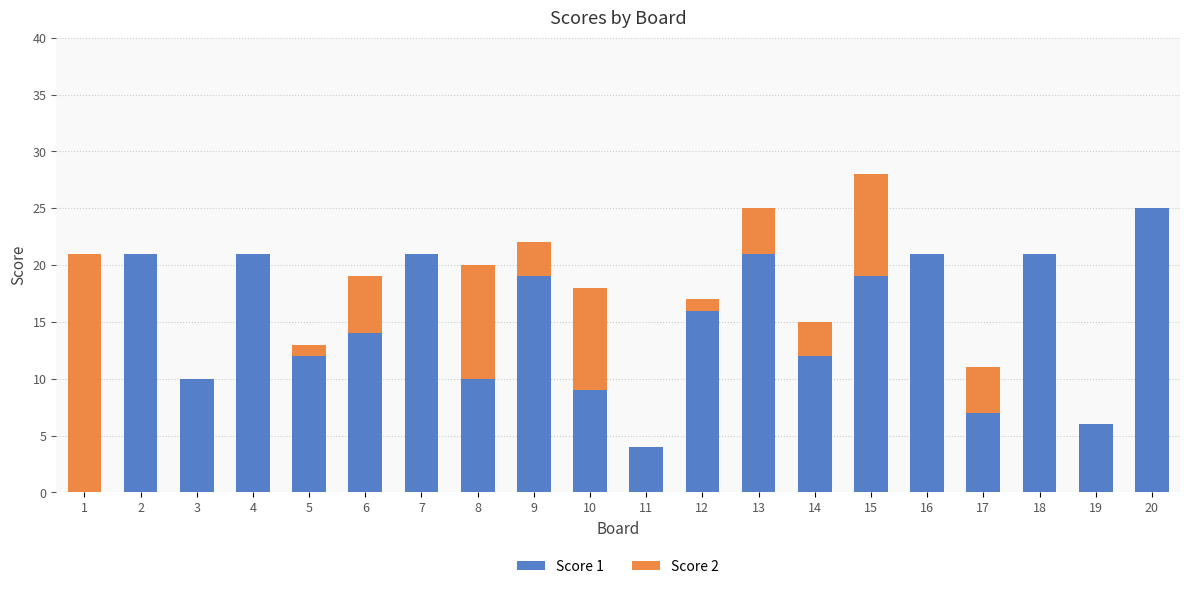

What is the total value across all series at 18?

21